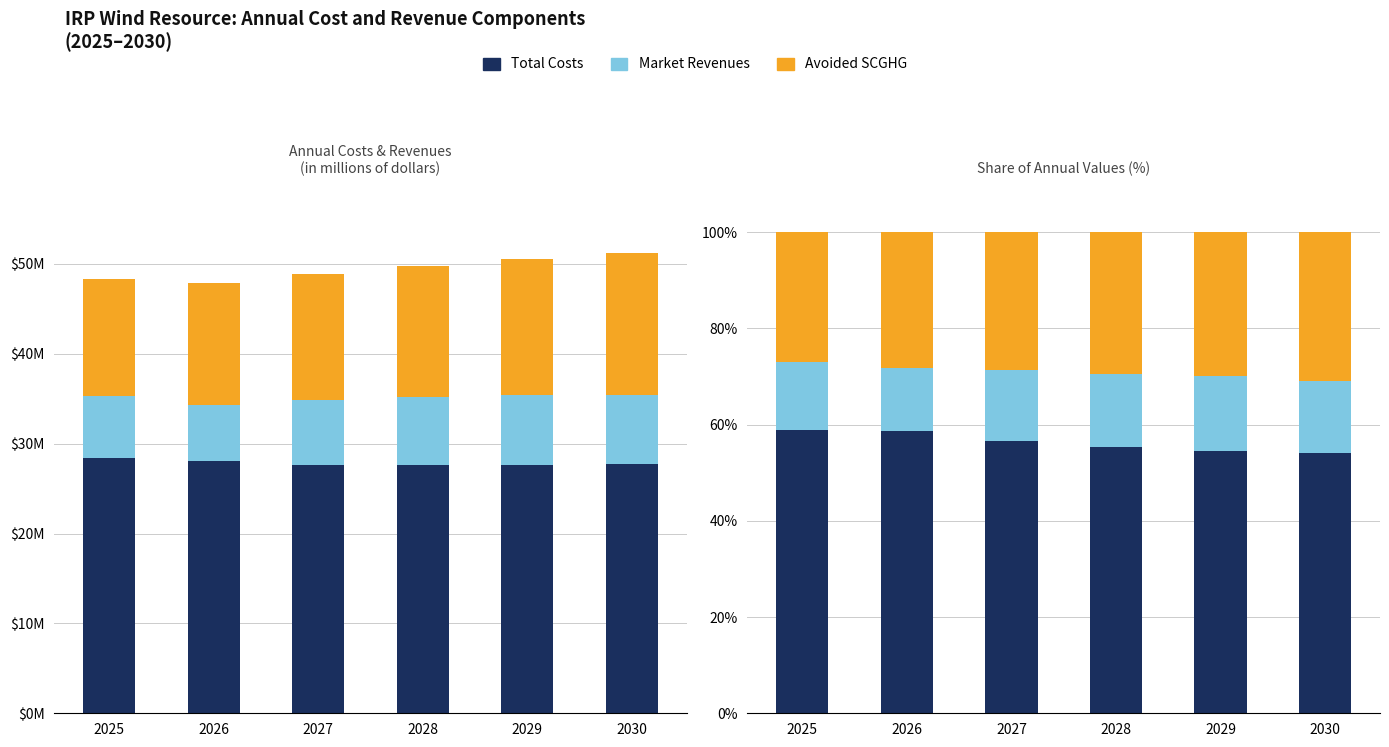

Which series has the widest spread of values?

Total Costs